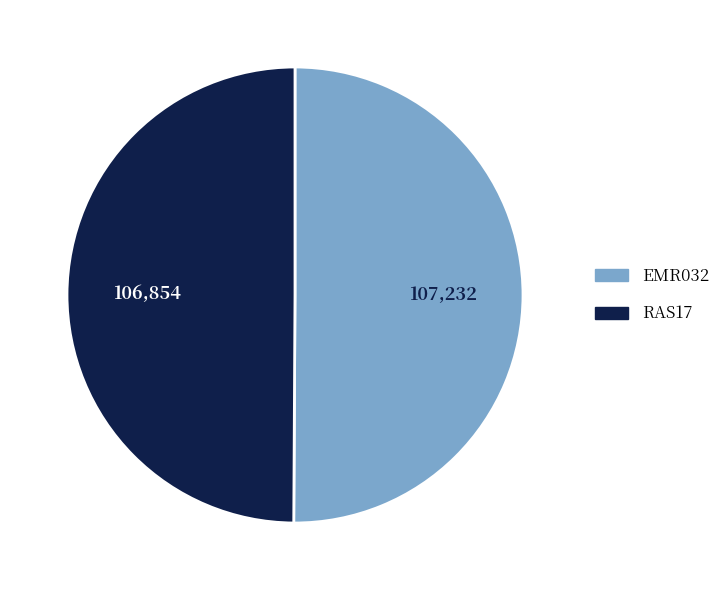

Is the sum of RAS17 and EMR032 greater than half?

Yes